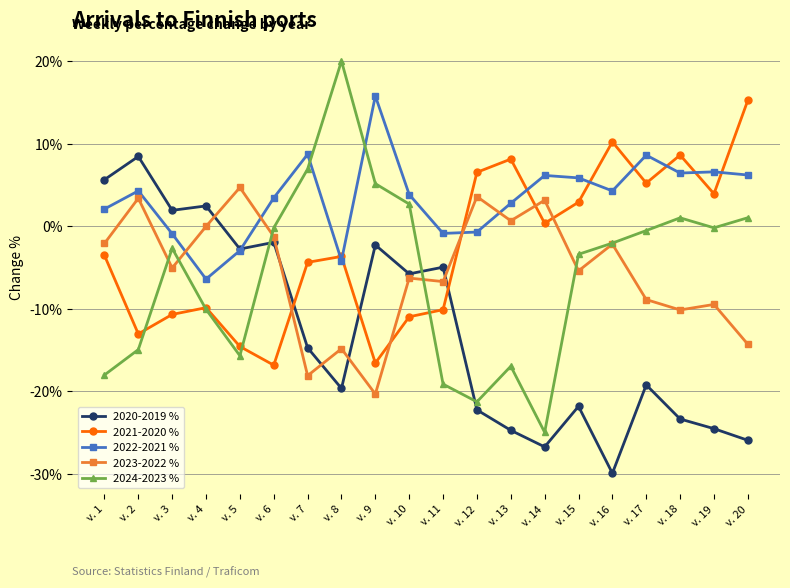

What is the sum of all 2024-2023 % values?

-112.9